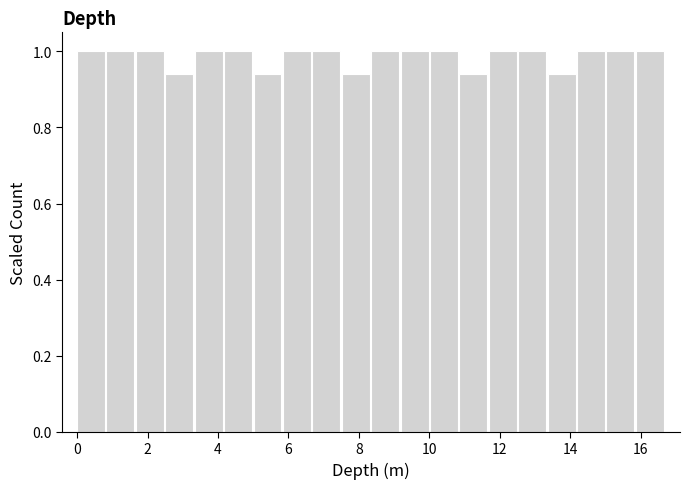

Reading left to right, transcribe this chart: for each bar, give the range it covers on the x-axis and its height. Neither the bar edges nor the heights are printed on the chart, so give them approximately, as read against the axes.

0.0 to 0.8: 1.00
0.8 to 1.6: 1.00
1.6 to 2.6: 1.00
2.6 to 3.4: 0.94
3.4 to 4.2: 1.00
4.2 to 5.0: 1.00
5.0 to 5.8: 0.94
5.8 to 6.6: 1.00
6.6 to 7.6: 1.00
7.6 to 8.4: 0.94
8.4 to 9.2: 1.00
9.2 to 10.0: 1.00
10.0 to 10.8: 1.00
10.8 to 11.6: 0.94
11.6 to 12.6: 1.00
12.6 to 13.4: 1.00
13.4 to 14.2: 0.94
14.2 to 15.0: 1.00
15.0 to 15.8: 1.00
15.8 to 16.8: 1.00